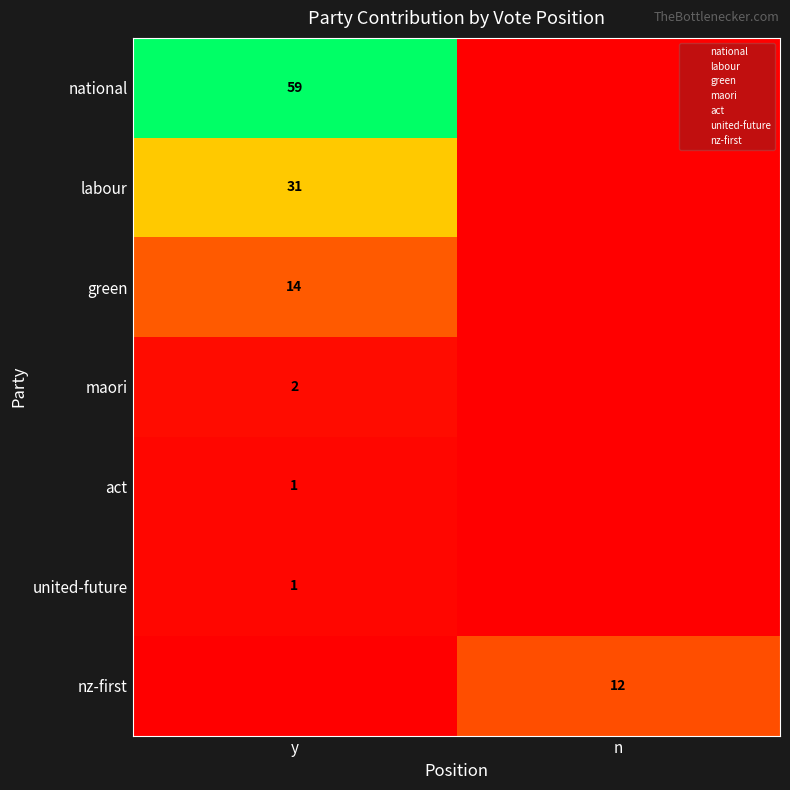

Is the value of nz-first at n greater than the value of labour at y?

No